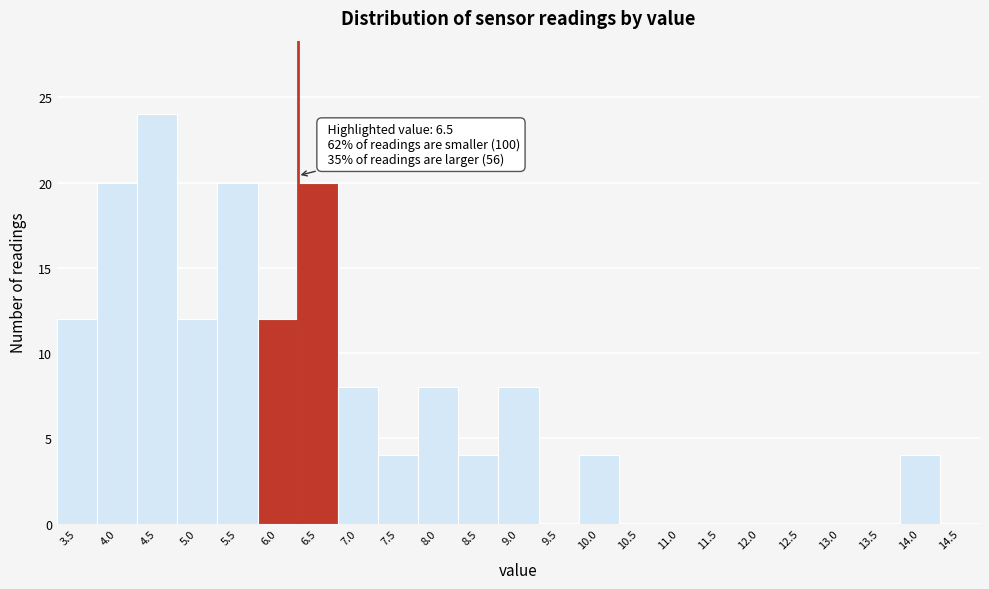

Reading left to right, extract all data points from this chart.

3.5=12	4.0=20	4.5=24	5.0=12	5.5=20	6.0=12	6.5=20	7.0=8	7.5=4	8.0=8	8.5=4	9.0=8	9.5=0	10.0=4	10.5=0	11.0=0	11.5=0	12.0=0	12.5=0	13.0=0	13.5=0	14.0=4	14.5=0